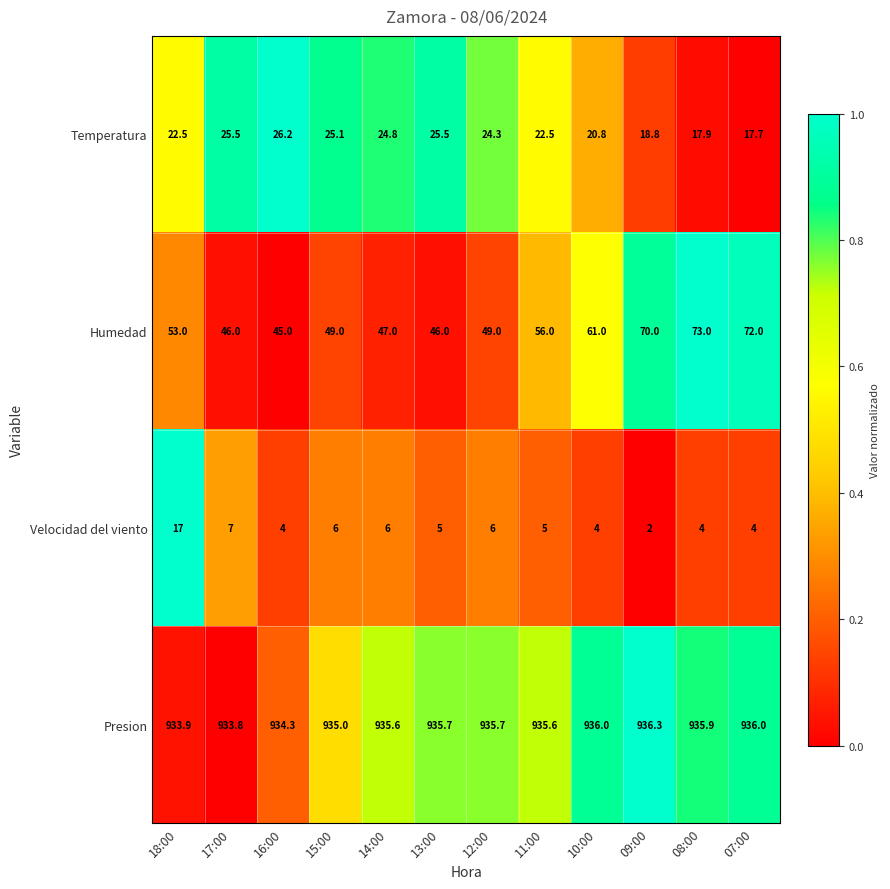

What is the average value of the Velocidad del viento series?

5.8